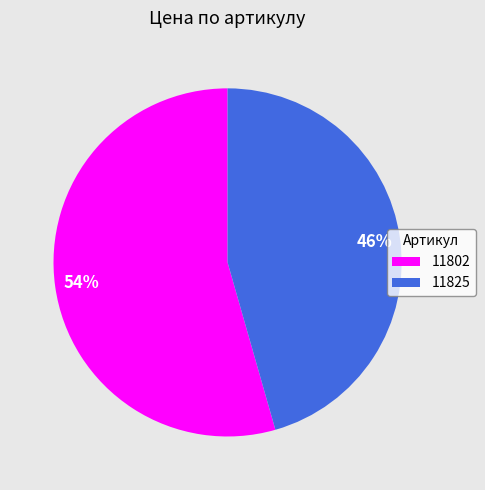

To the nearest percent, what is the average slice percentage?

50%